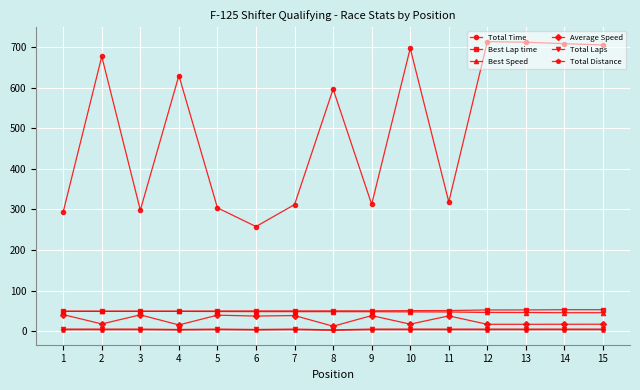

What is the sum of all Average Speed values?

400.5